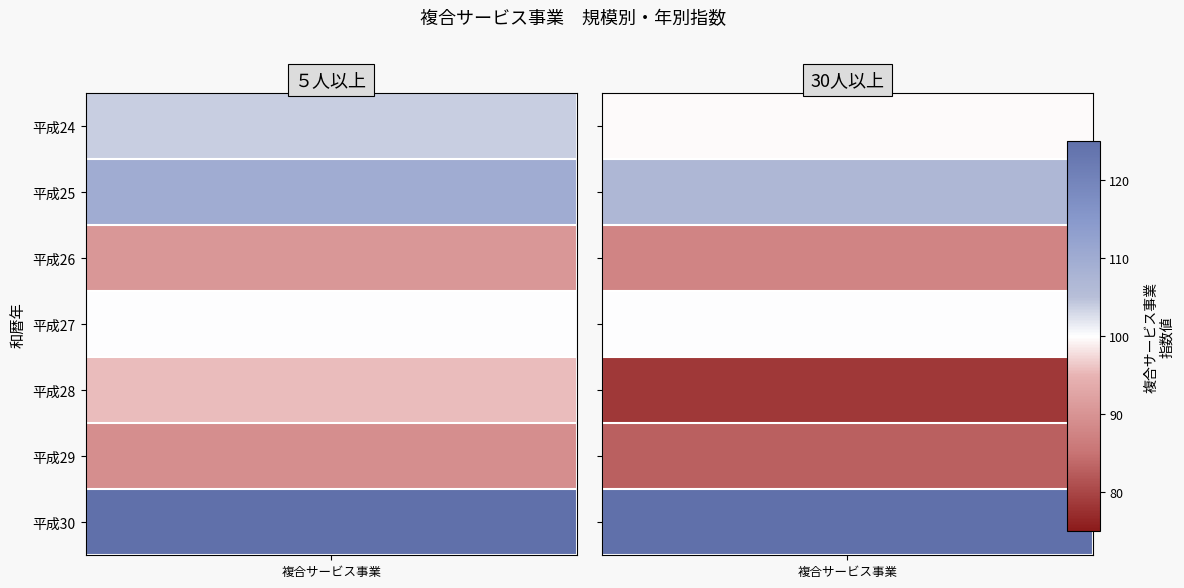

Rank the series by their maximum value, from lowest to highest.

30人以上, ５人以上